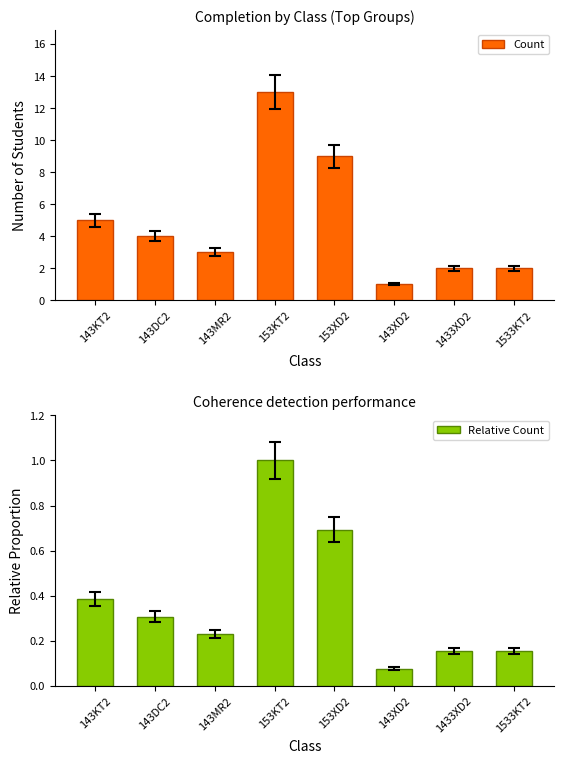

Read the Relative Count value at 143DC2.

0.3